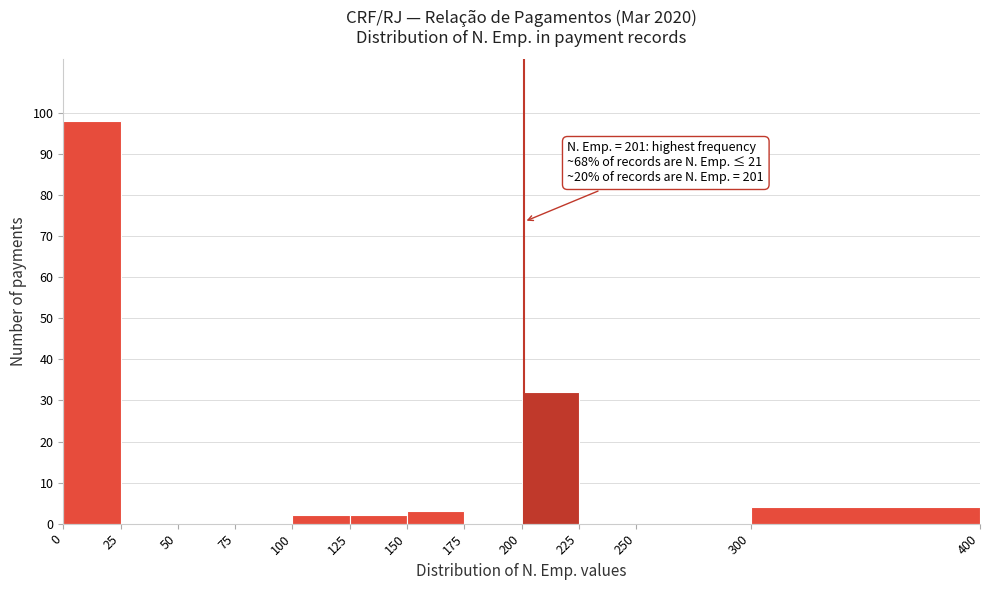

Which range on the x-axis has the tallest bar?

0 to 25